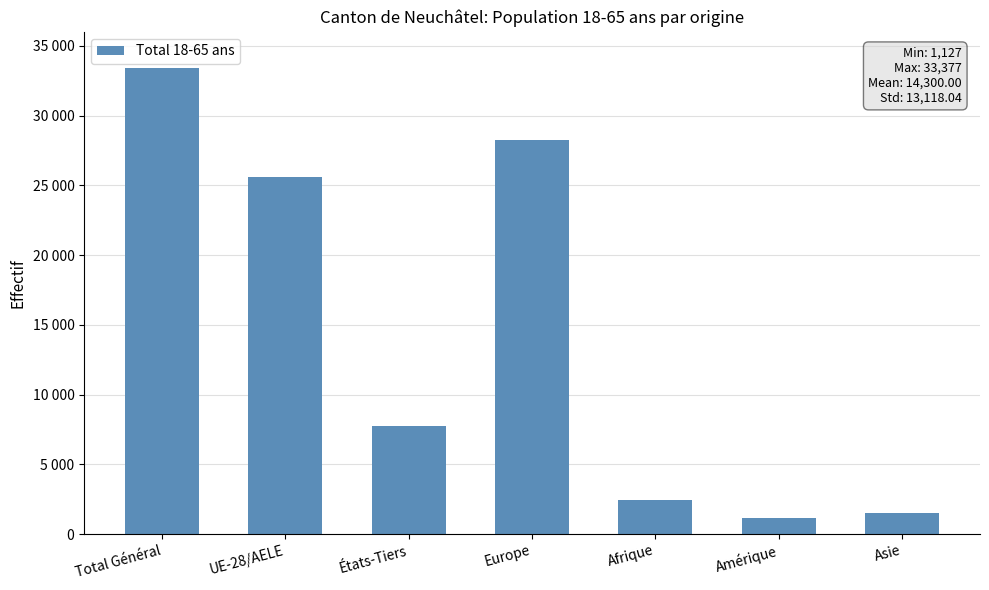

What is the difference between the maximum and second lowest values?

31831